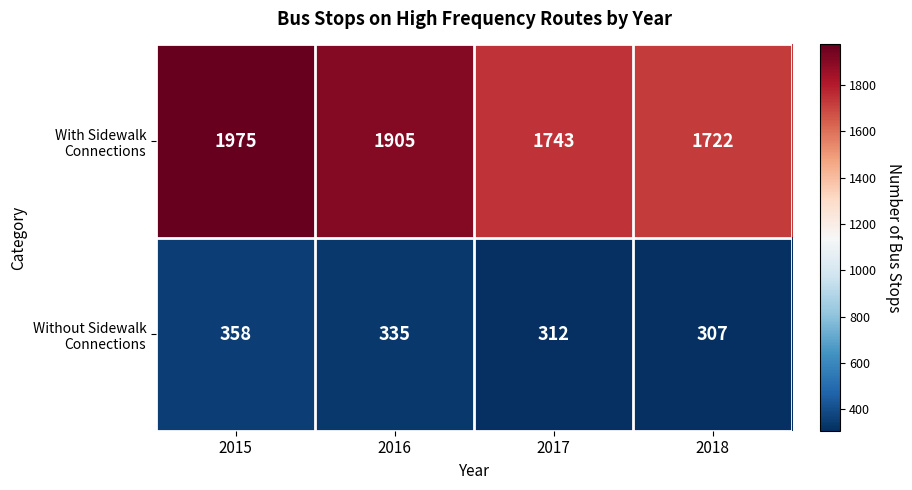

Reading right to left, transcribe all the data shown in this chart.

With Sidewalk Connections: 1722	1743	1905	1975
Without Sidewalk Connections: 307	312	335	358